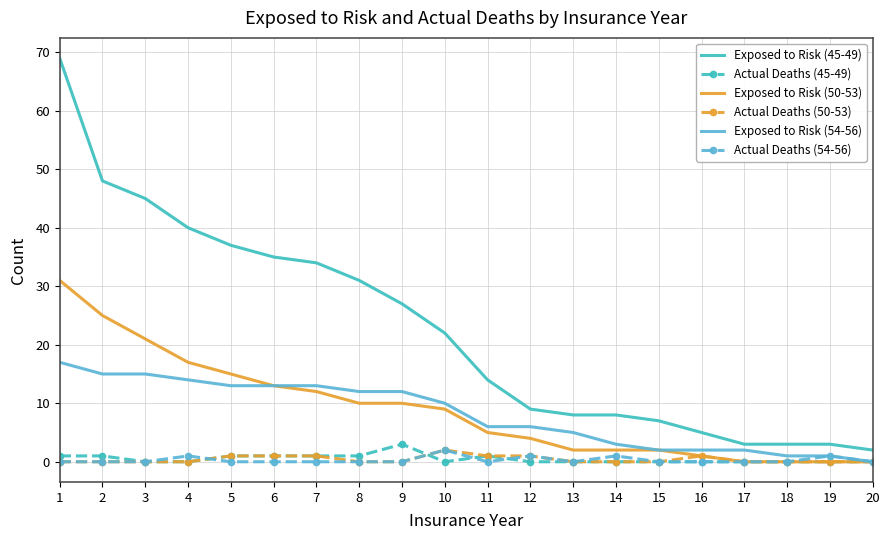

Is the value of Exposed to Risk (54-56) at 8 greater than the value of Actual Deaths (45-49) at 12?

Yes